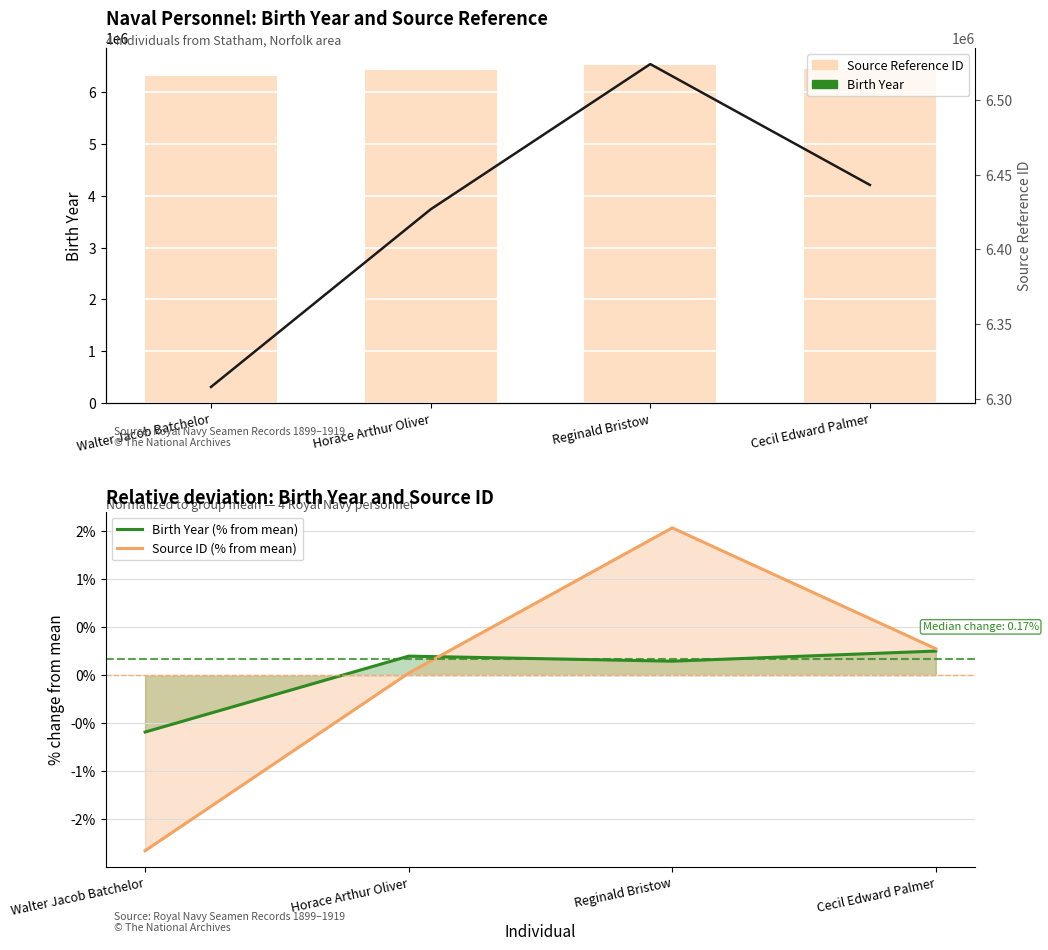

What is the sum of the Source ID trend values at Cecil Edward Palmer and Walter Jacob Batchelor?

12750943.0